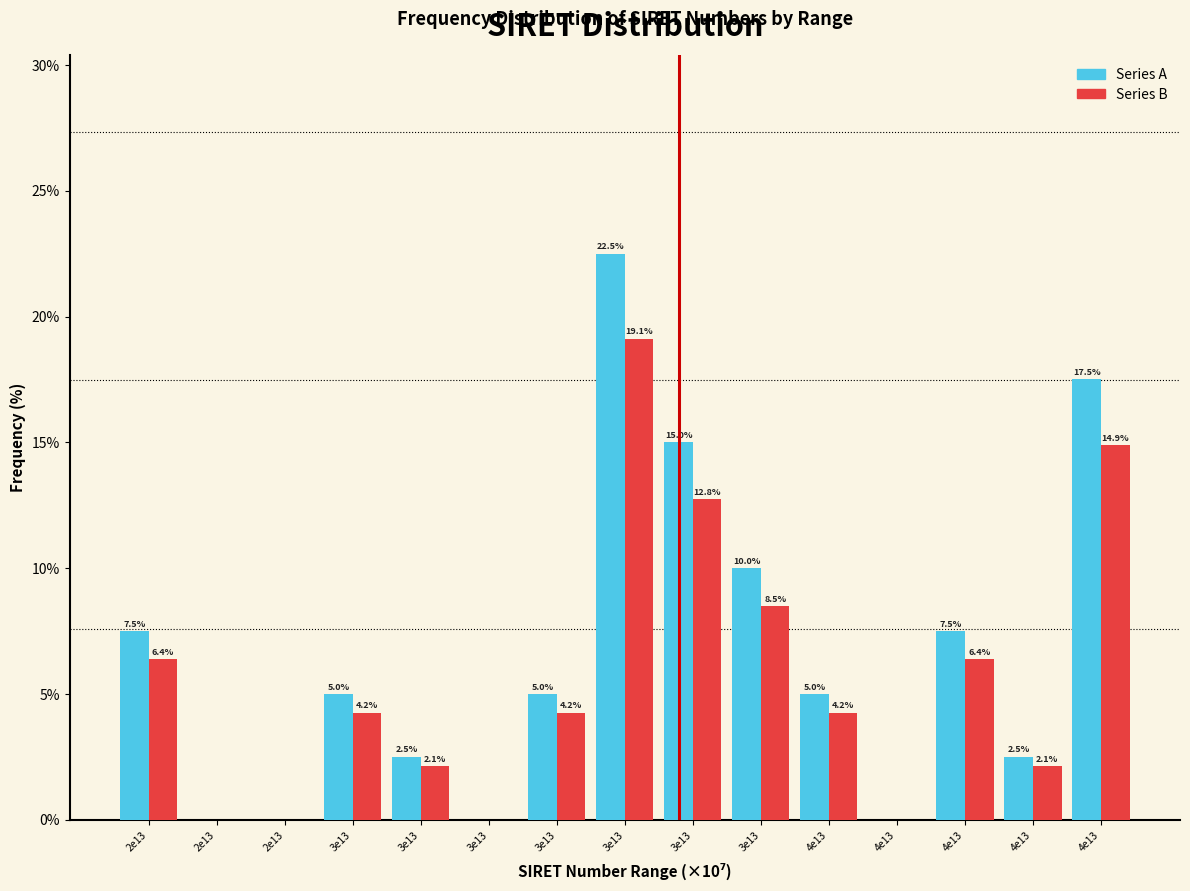

Count the number of data series in this chart.

2